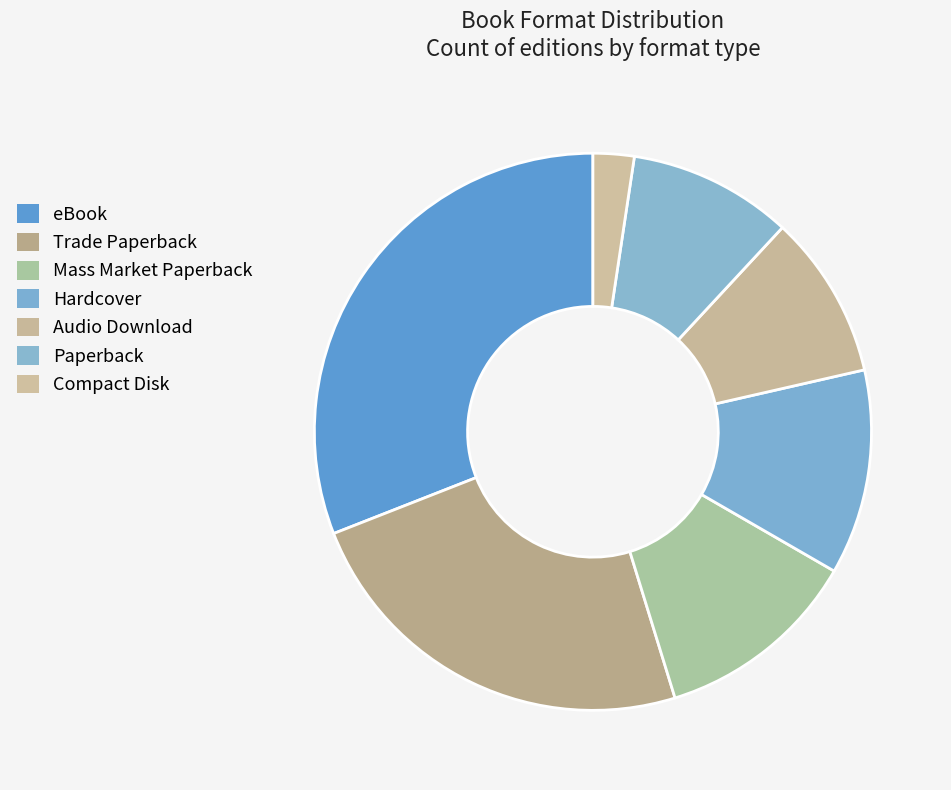

How many segments does this pie chart have?

7